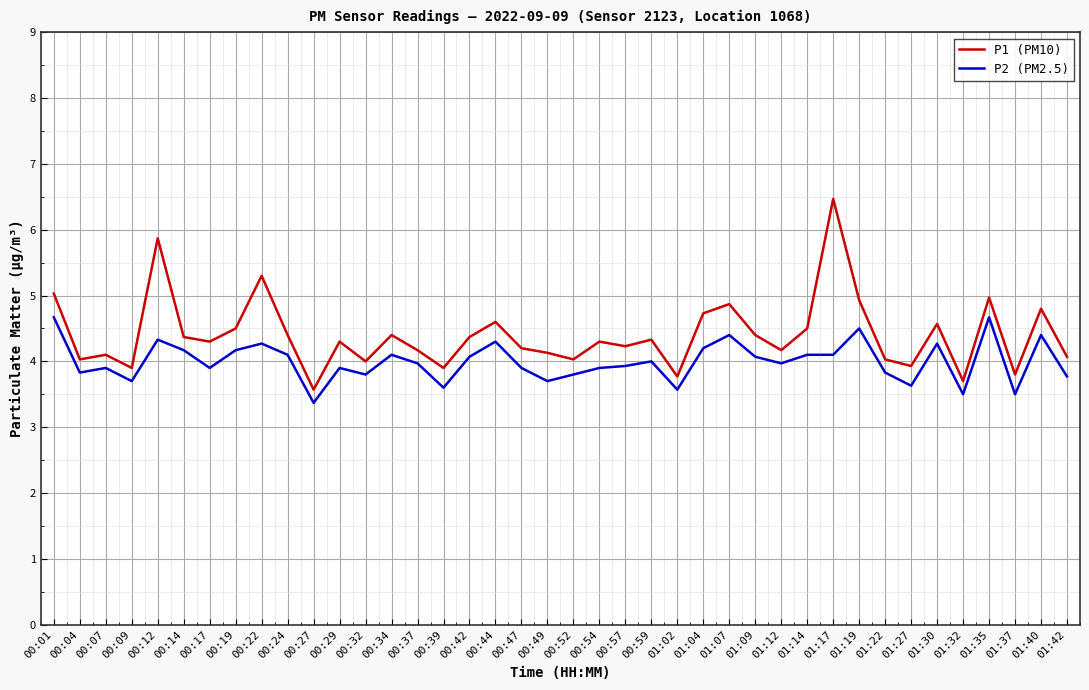

Reading left to right, extract all data points from this chart.

P1 (PM10): 5.0	4.0	4.1	3.9	5.9	4.4	4.3	4.5	5.3	4.4	3.6	4.3	4.0	4.4	4.2	3.9	4.4	4.6	4.2	4.1	4.0	4.3	4.2	4.3	3.8	4.7	4.9	4.4	4.2	4.5	6.5	4.9	4.0	3.9	4.6	3.7	5.0	3.8	4.8	4.1
P2 (PM2.5): 4.7	3.8	3.9	3.7	4.3	4.2	3.9	4.2	4.3	4.1	3.4	3.9	3.8	4.1	4.0	3.6	4.1	4.3	3.9	3.7	3.8	3.9	3.9	4.0	3.6	4.2	4.4	4.1	4.0	4.1	4.1	4.5	3.8	3.6	4.3	3.5	4.7	3.5	4.4	3.8